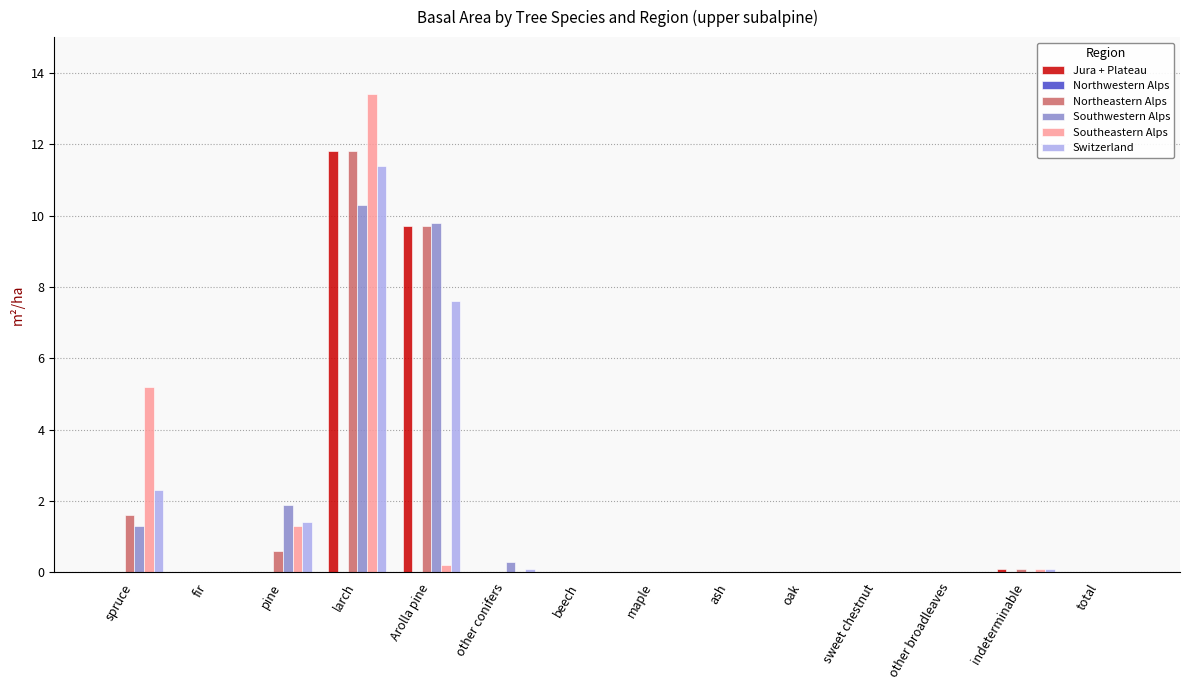

At which category is the sum across all series the highest?

larch